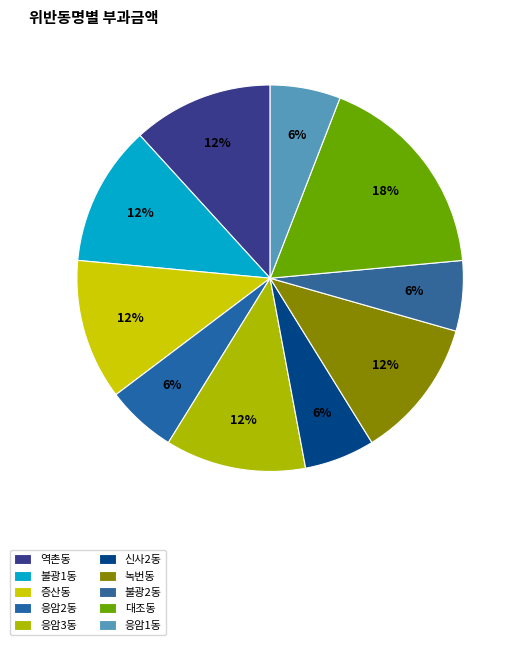

To the nearest percent, what is the average slice percentage?

10%